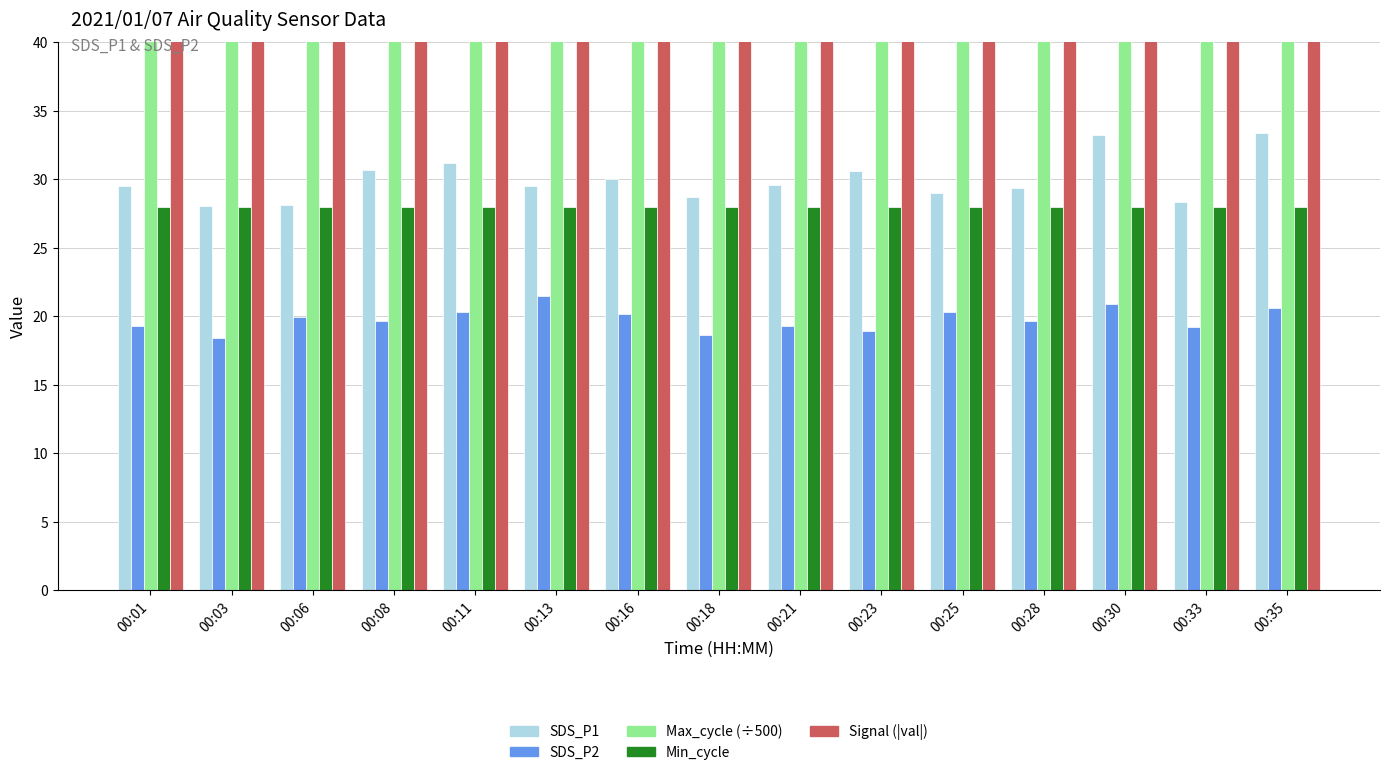

At which category is the sum across all series the highest?

00:35